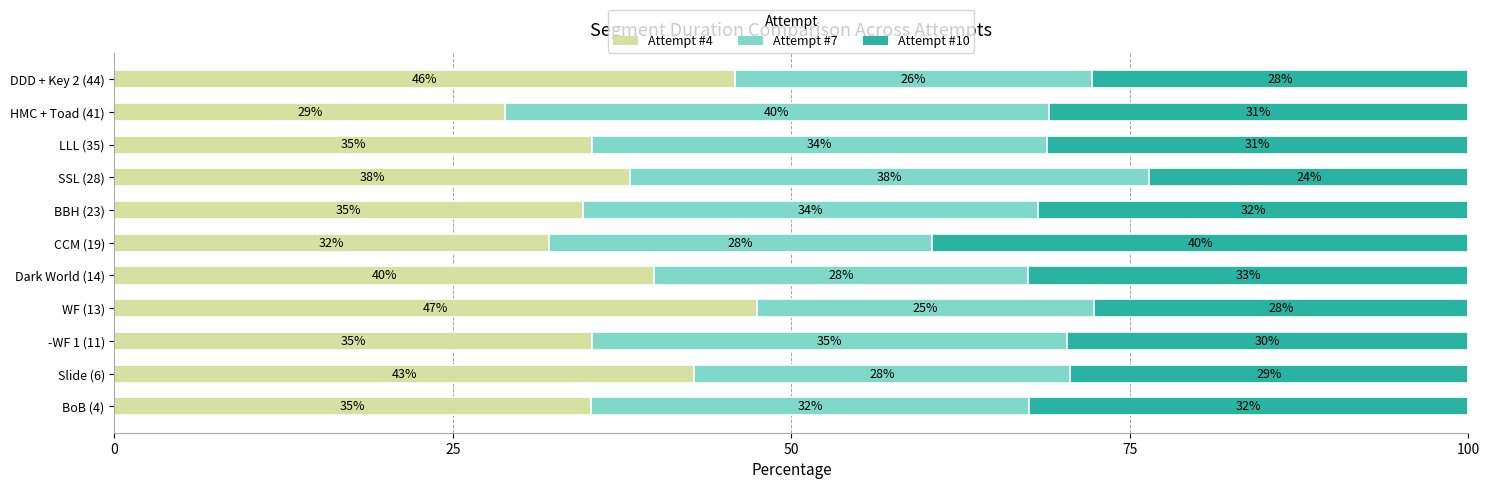

What is the difference between the second highest and minimum values in the Attempt #4 series?

17.0